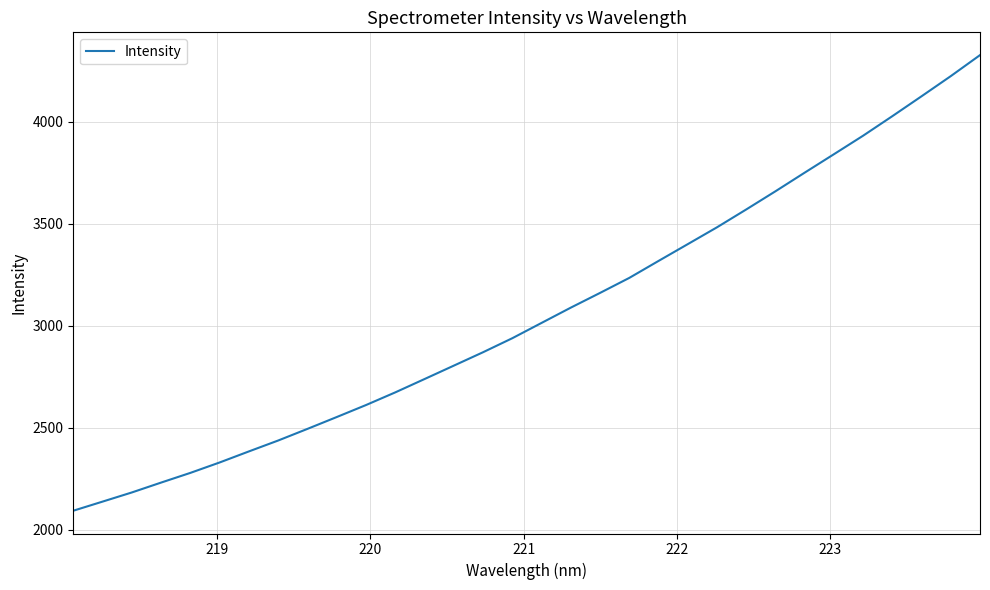

What is the difference between the maximum and minimum values?

2231.8